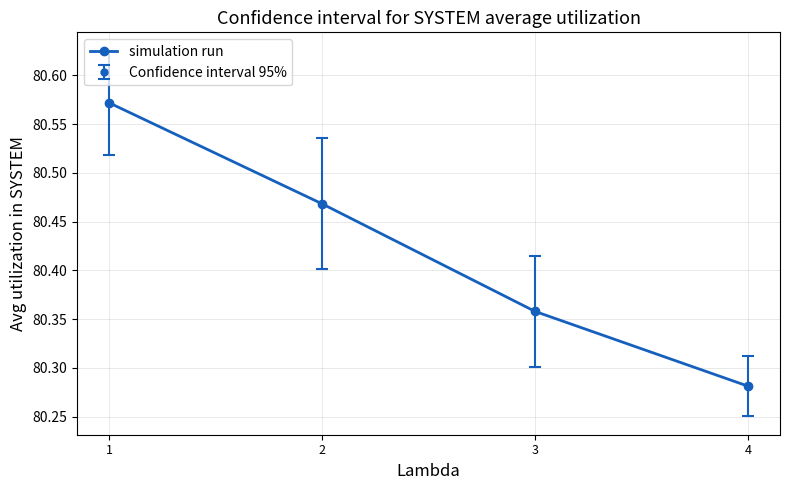

Is this an area chart (filled region under the line)?

No